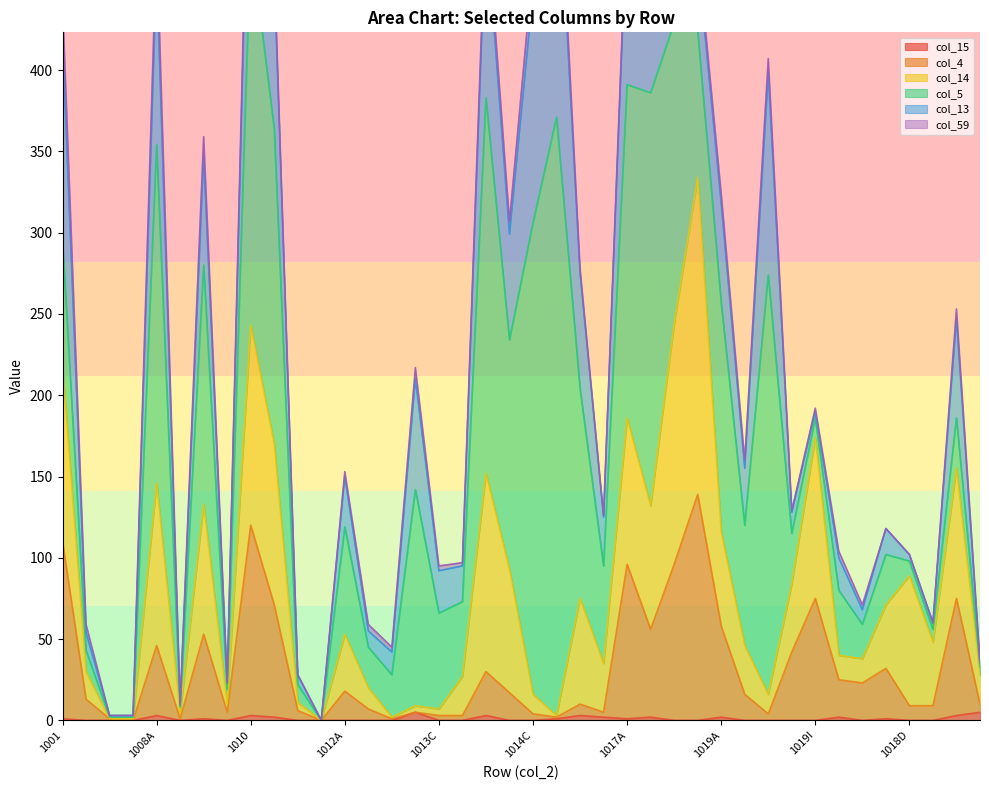

The value of col_14 at 1019B is 16. True or false?

False